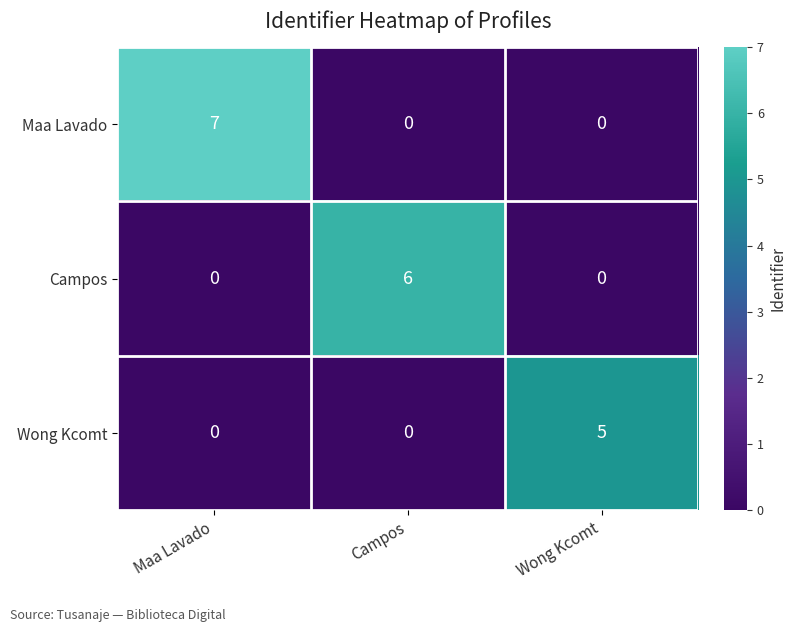

At which category is the sum across all series the highest?

Maa Lavado